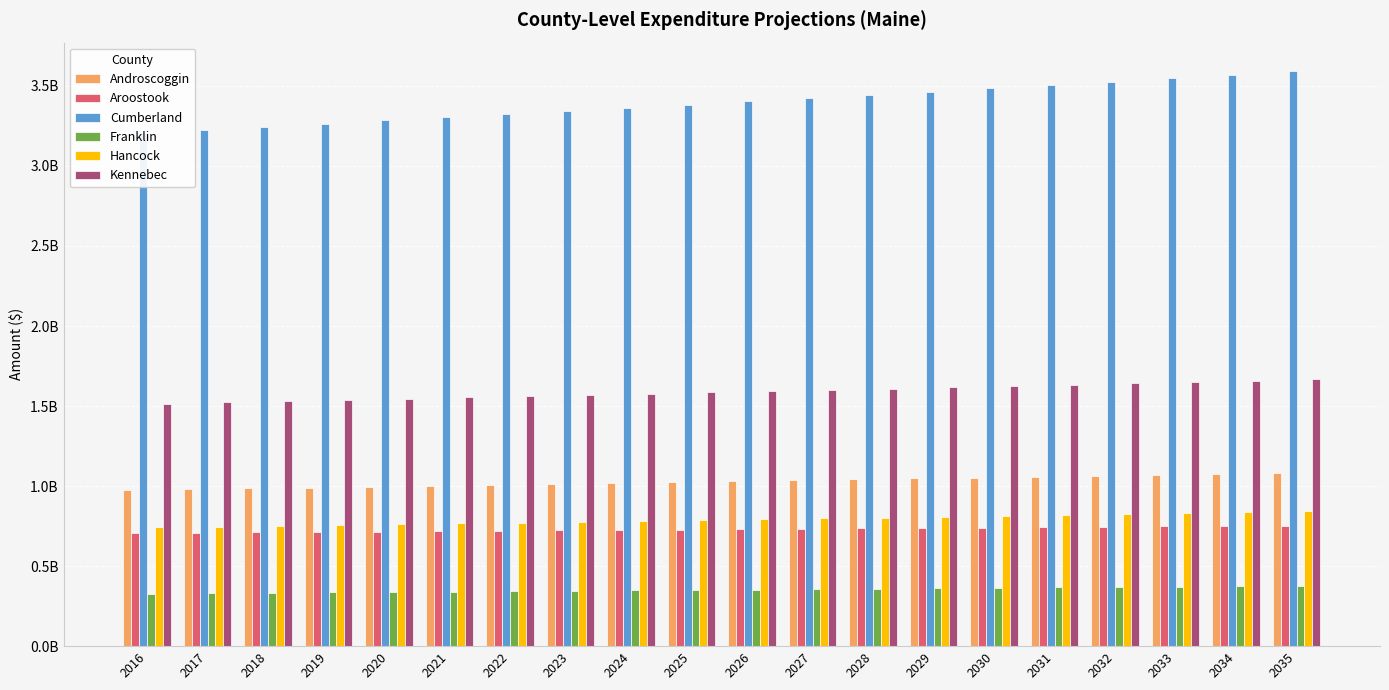

Is it true that Hancock equals 429302118.6 at 2033?

False